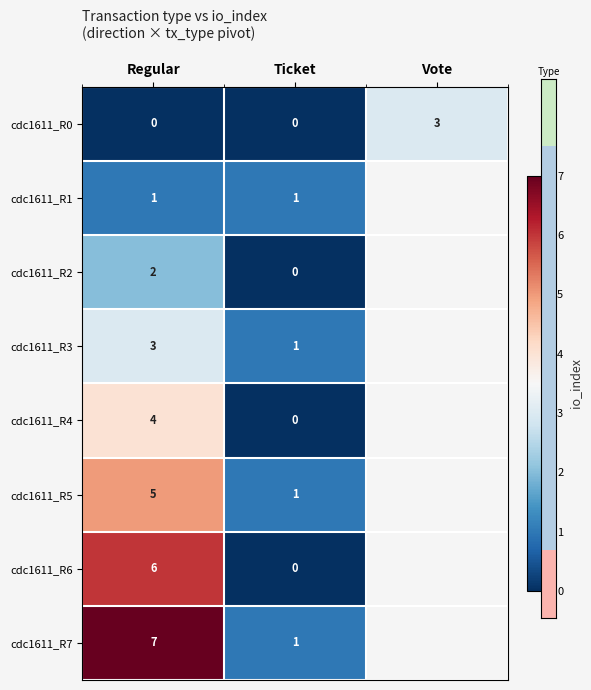

What is the total value across all series at Regular?

28